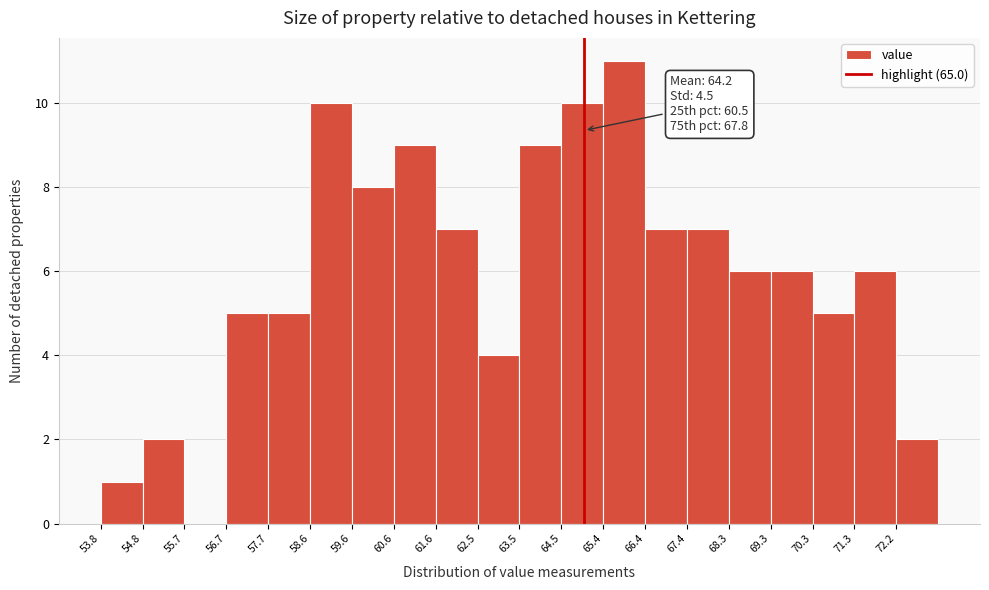

Which range on the x-axis has the tallest bar?

65.44 to 66.41